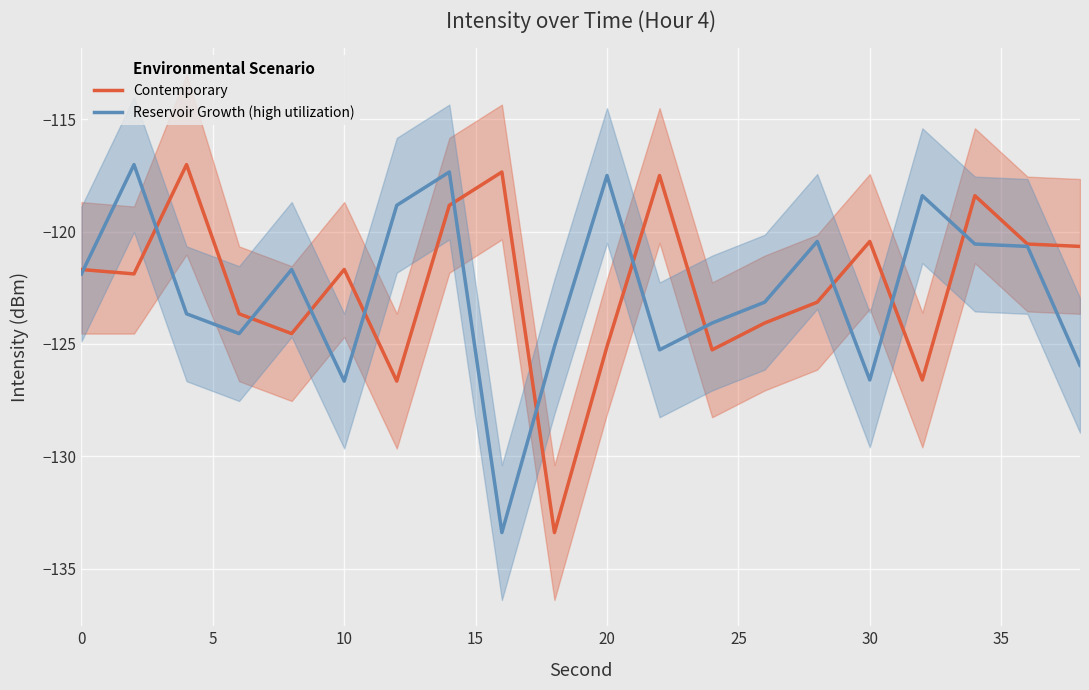

What is the approximate value of Contemporary at 30?

-120.4